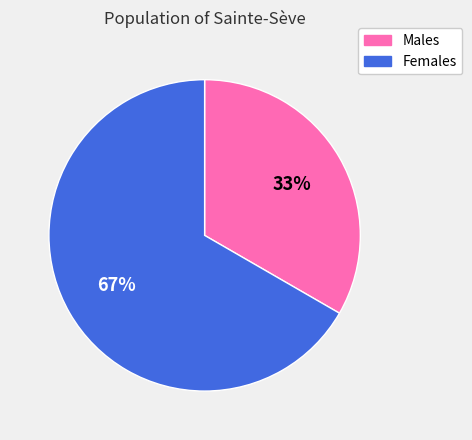

To the nearest percent, what is the average slice percentage?

50%